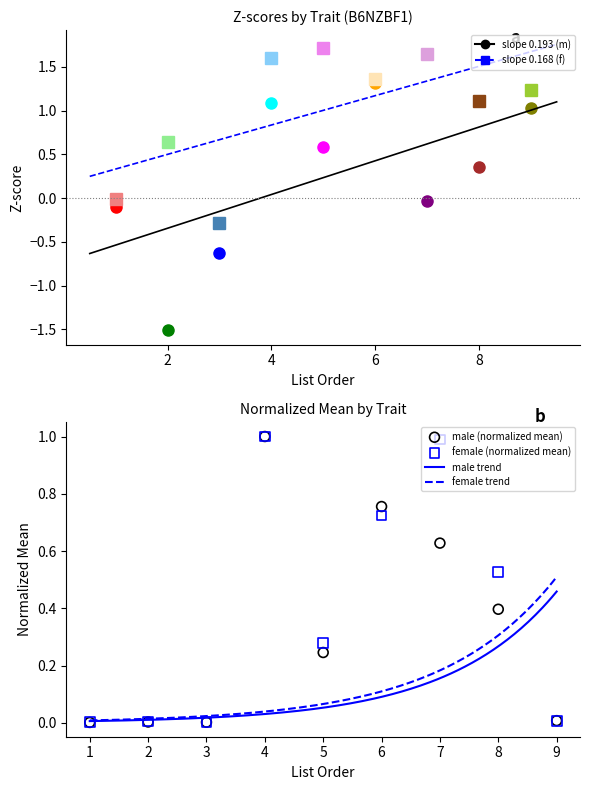

Which series has the largest total across all categories?

mean_f